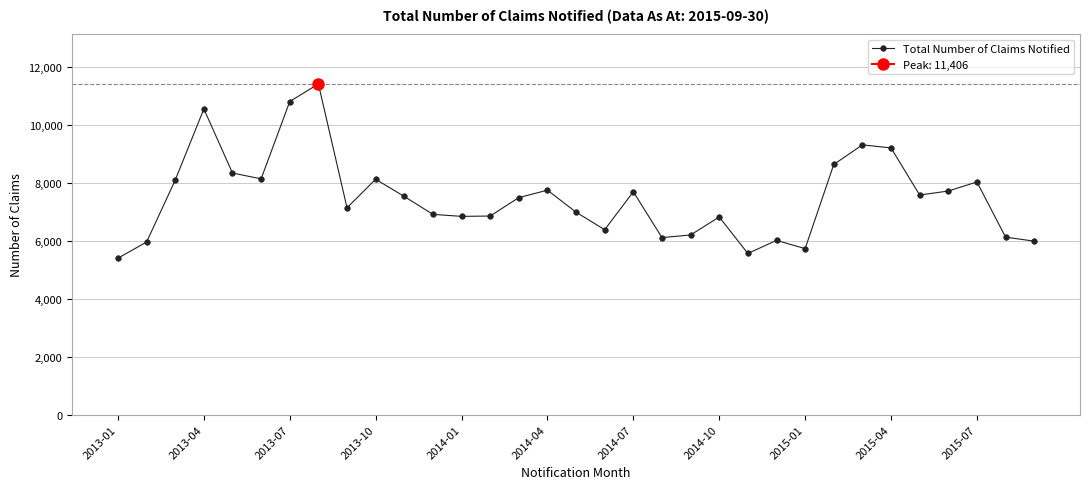

What is the difference between the second highest and minimum values?

5403